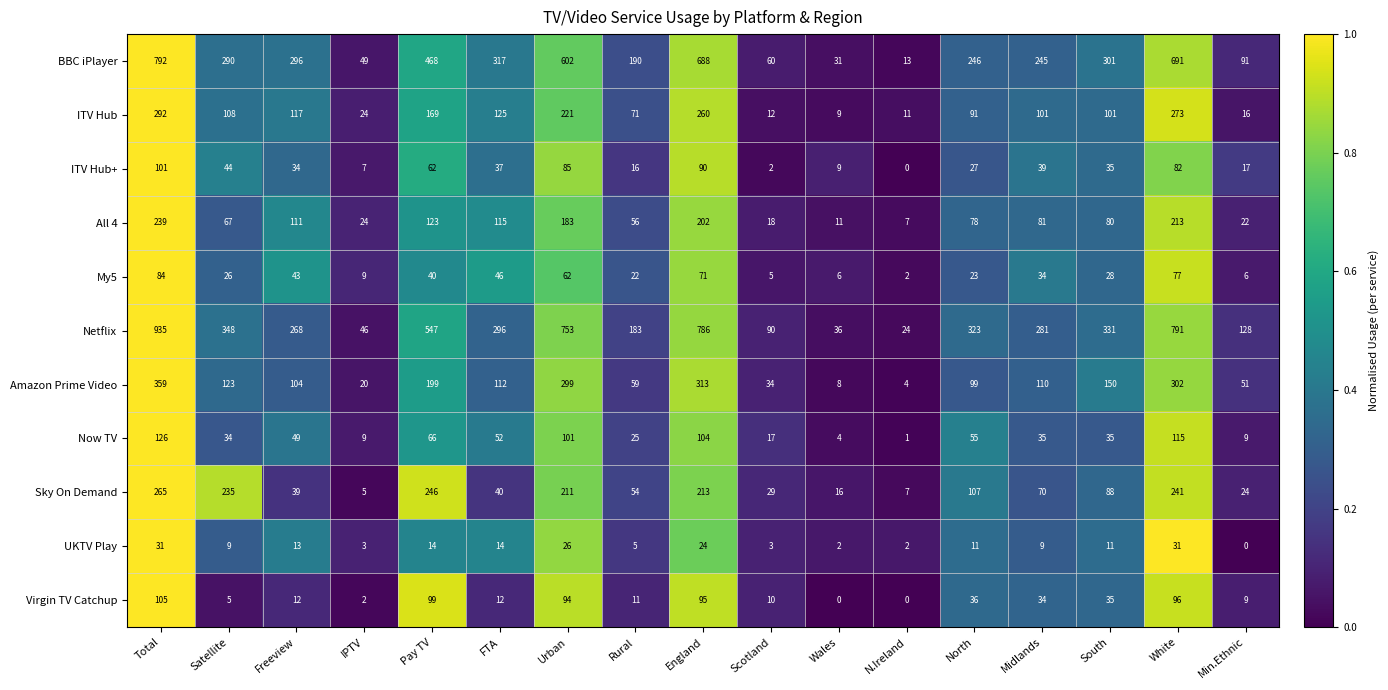

Is it true that BBC iPlayer equals 196 at Freeview?

False